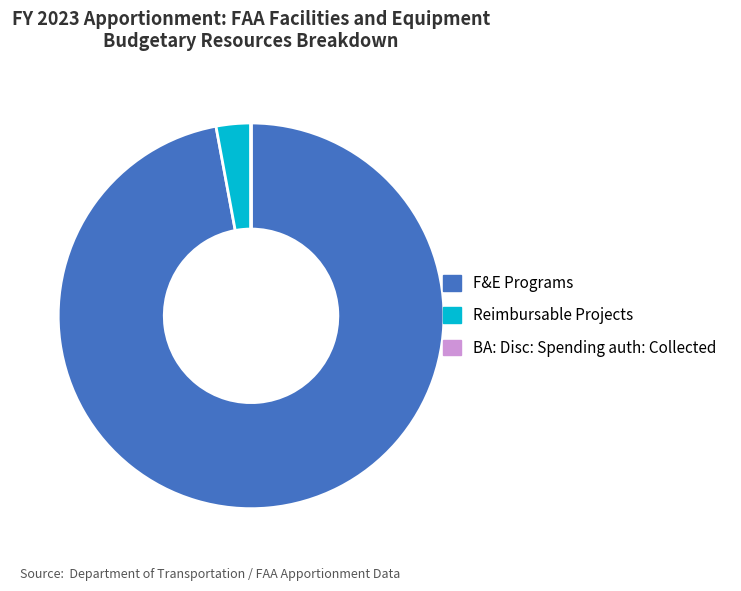

What is the largest slice in the pie chart?

F&E Programs